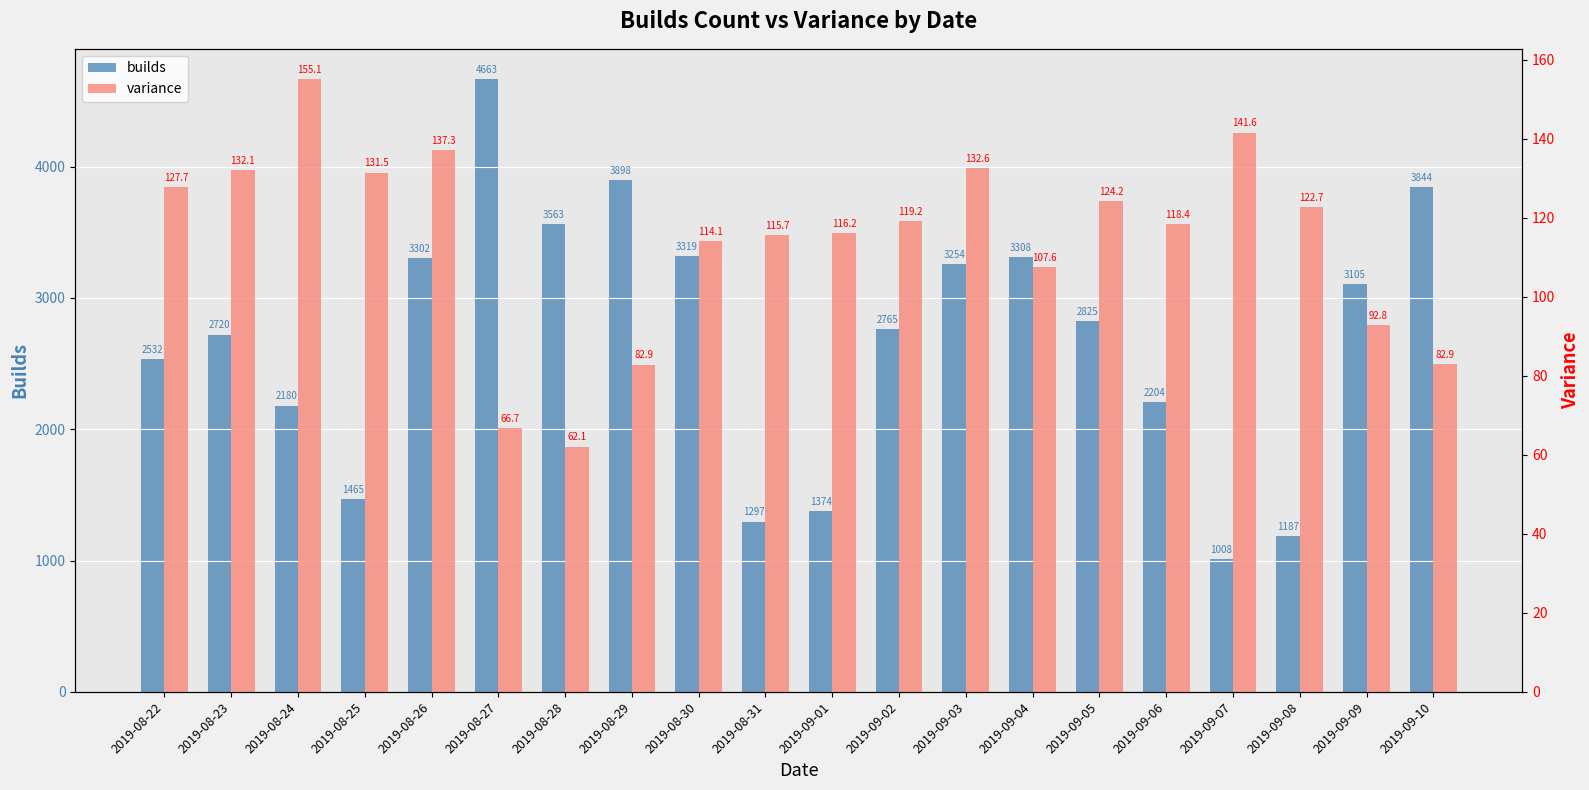

How many groups of bars are there?

20